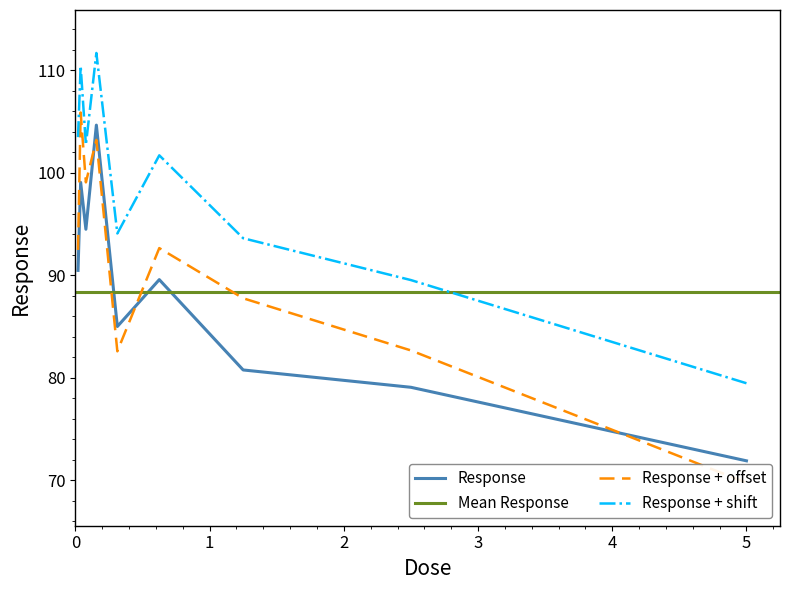

What is the highest value of the Response series?

104.7